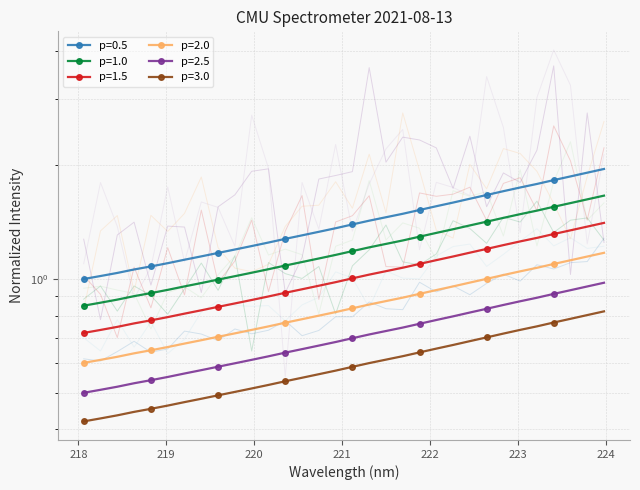

True or false: there are more than 0 points higher than both neighbors.

False